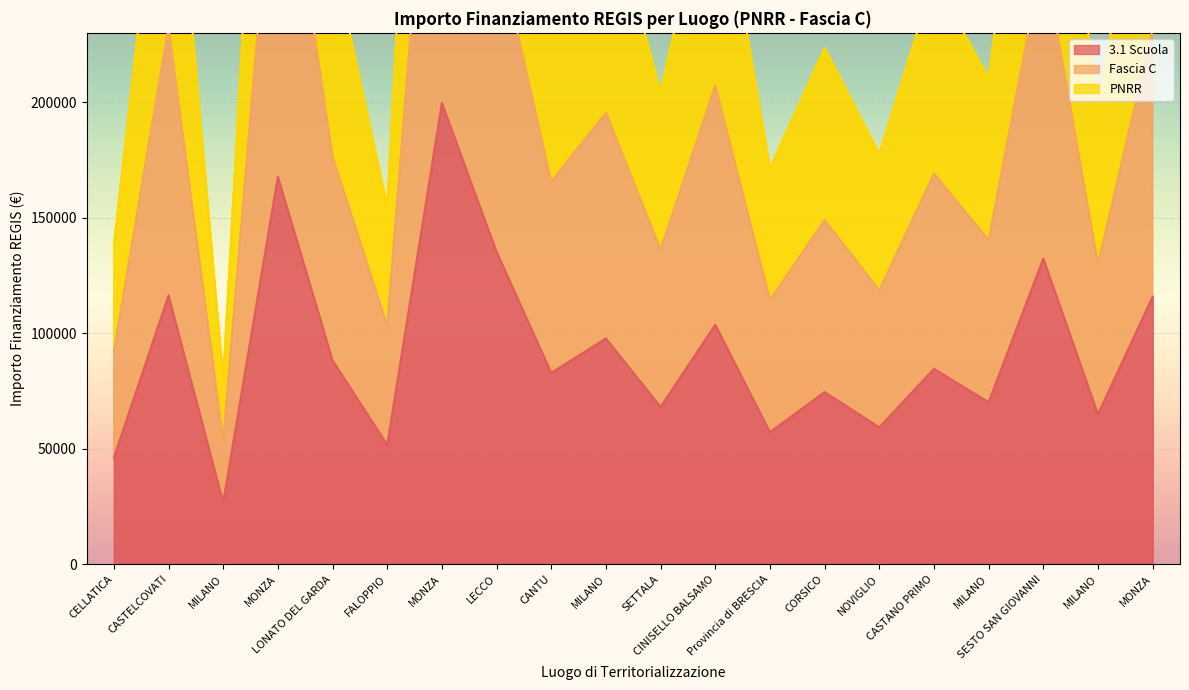

What is the difference between the maximum and minimum values in the PNRR series?

518513.3